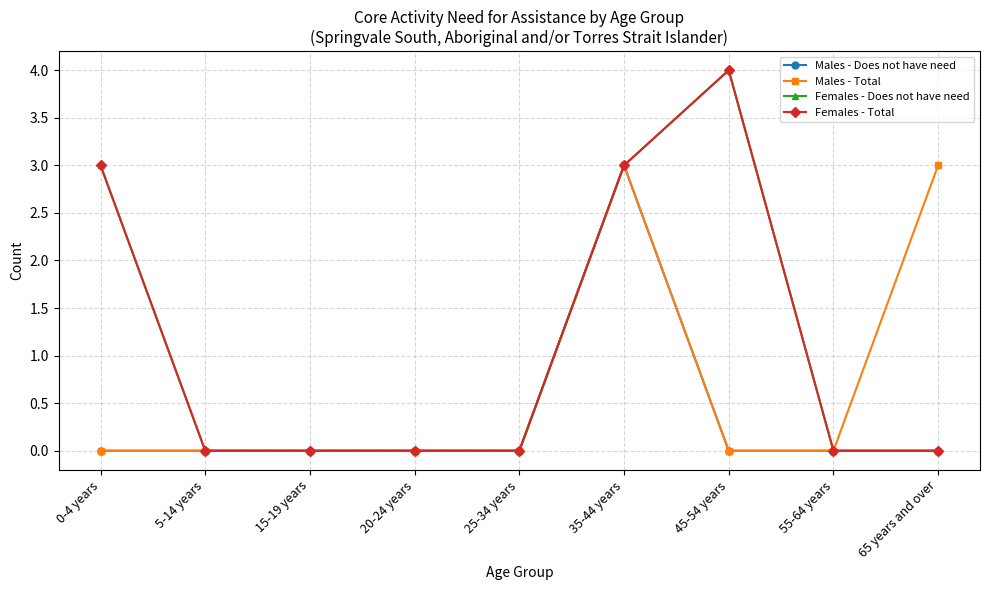

What is the sum of all Females - Total values?

10